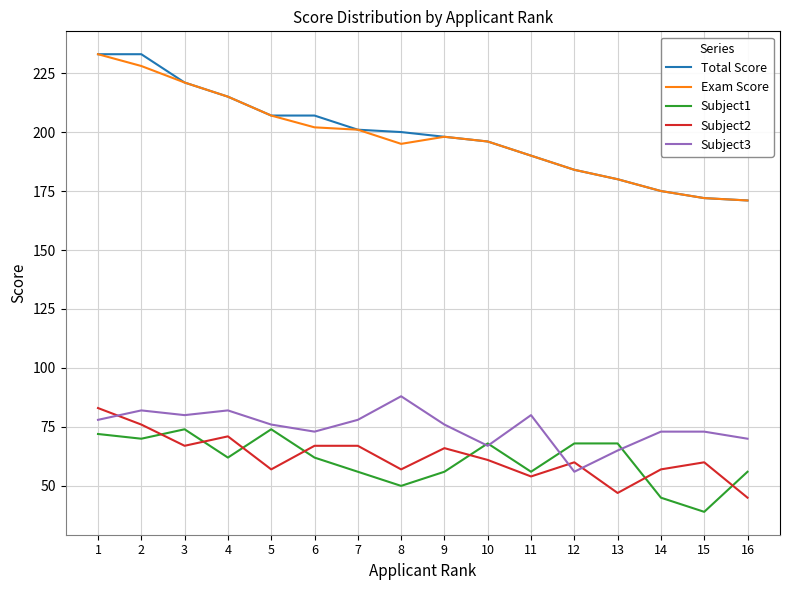

True or false: Exam Score has more than 0 points higher than both neighbors.

True